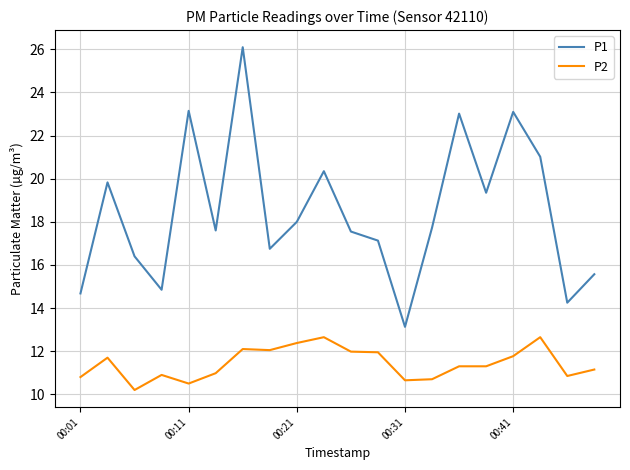

What is the difference between the maximum and minimum values in the P1 series?

13.0